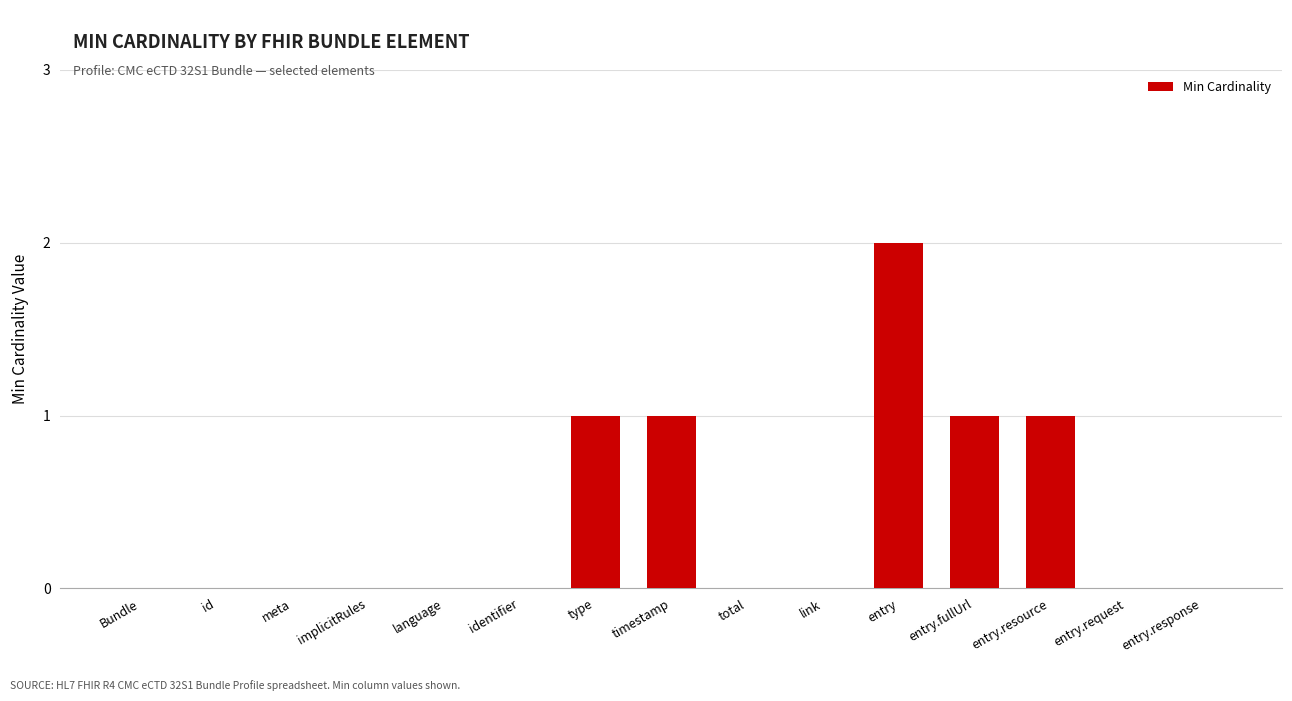

What is the maximum value shown in the chart?

2